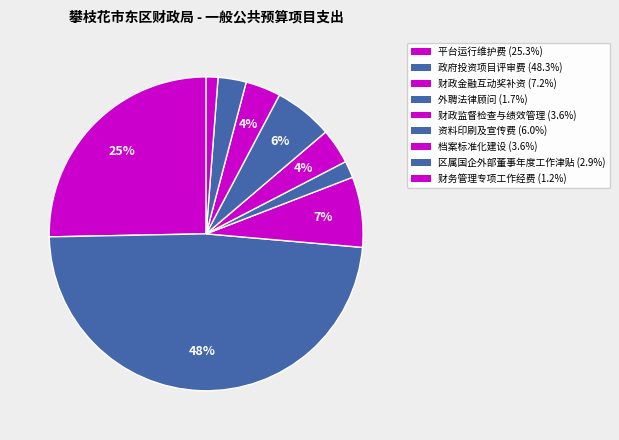

Which category has the smallest portion of the pie?

财务管理专项工作经费